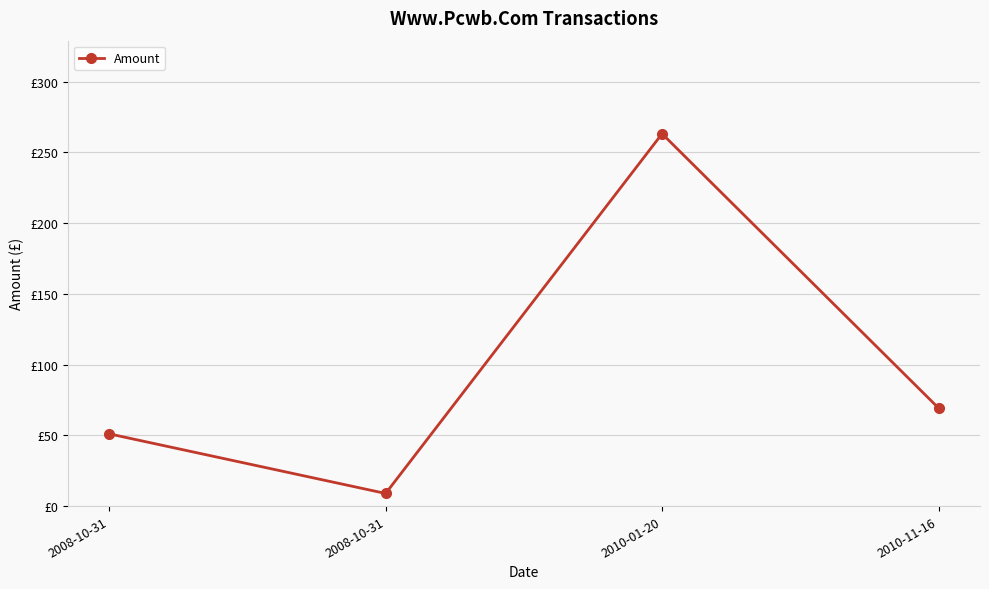

Where is the data nearest to the value 136?

2010-11-16